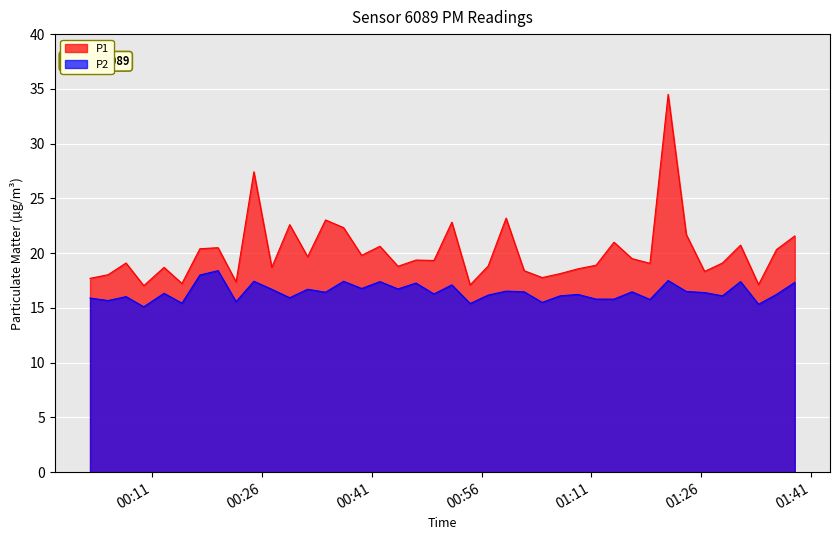

True or false: P1 has more than 2 interior local peaks.

True